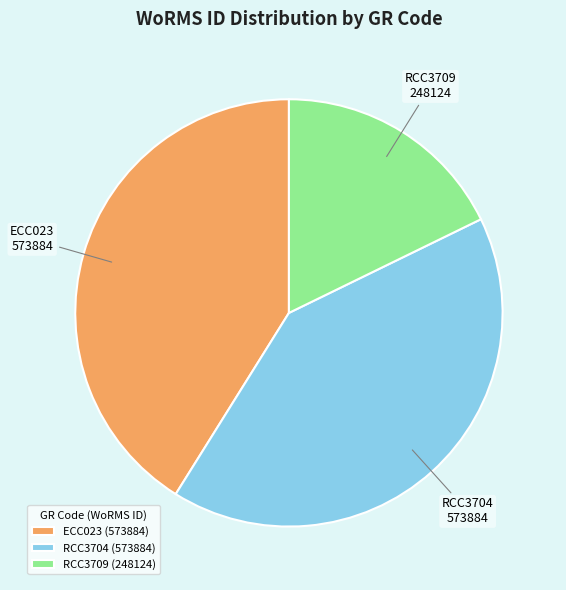

Is there any slice that represents more than half of the pie?

No